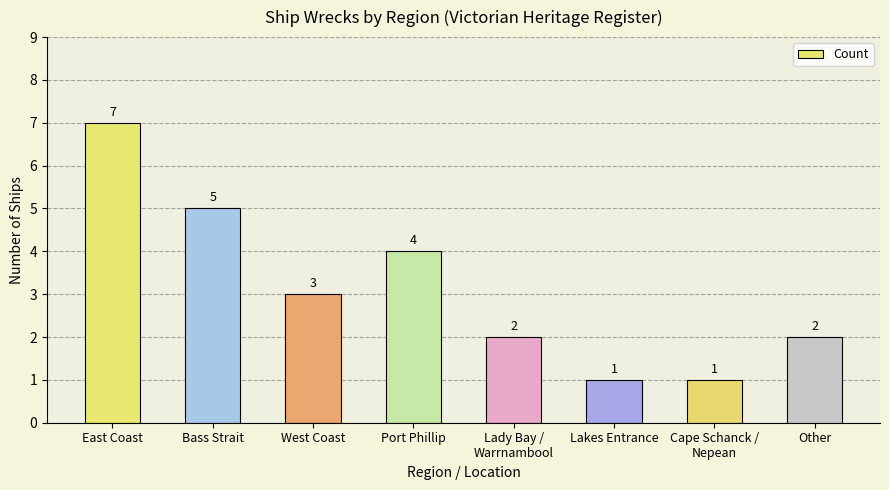

Which label corresponds to the largest value in the chart?

East Coast